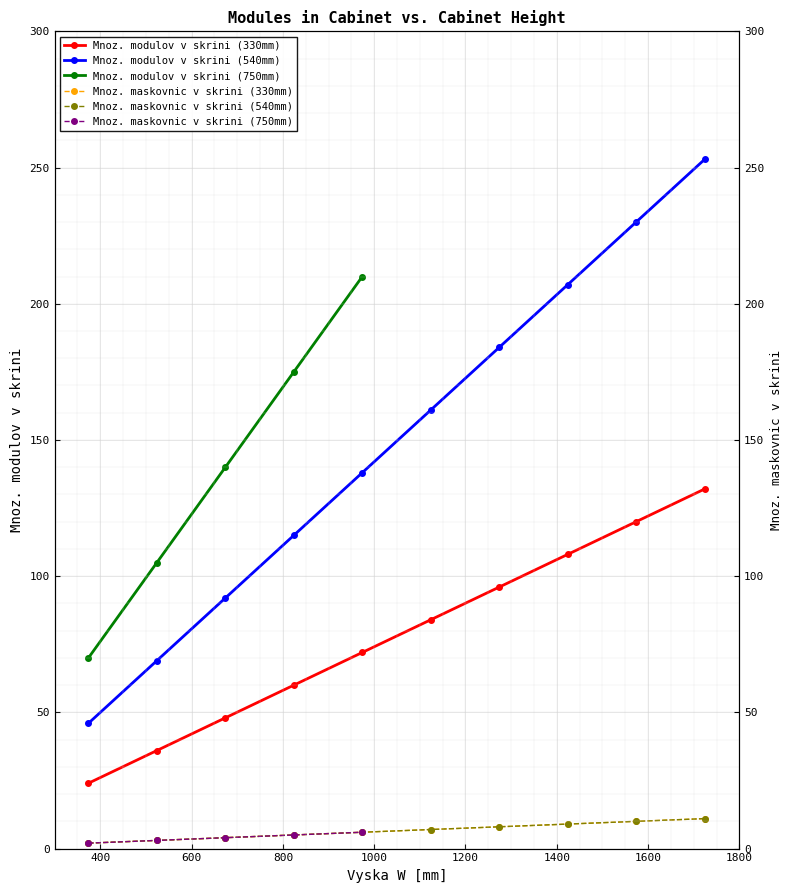

What is the average value?

78